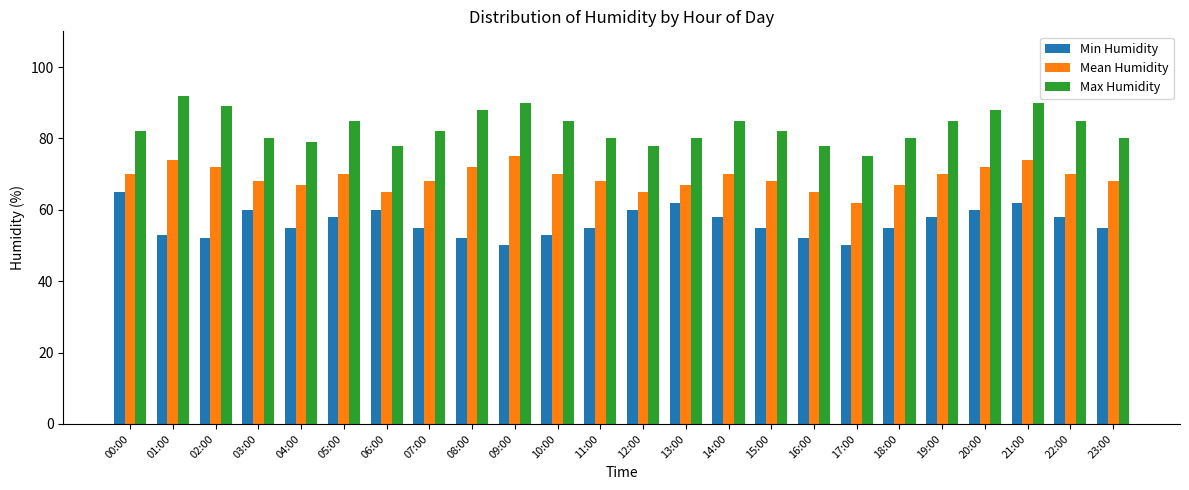

What is the smallest value displayed?

50